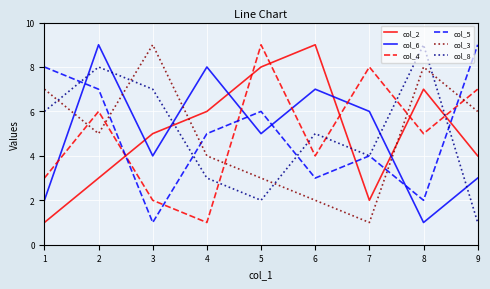

Which series ends up on top after the final intersection of col_4 and col_3?

col_4